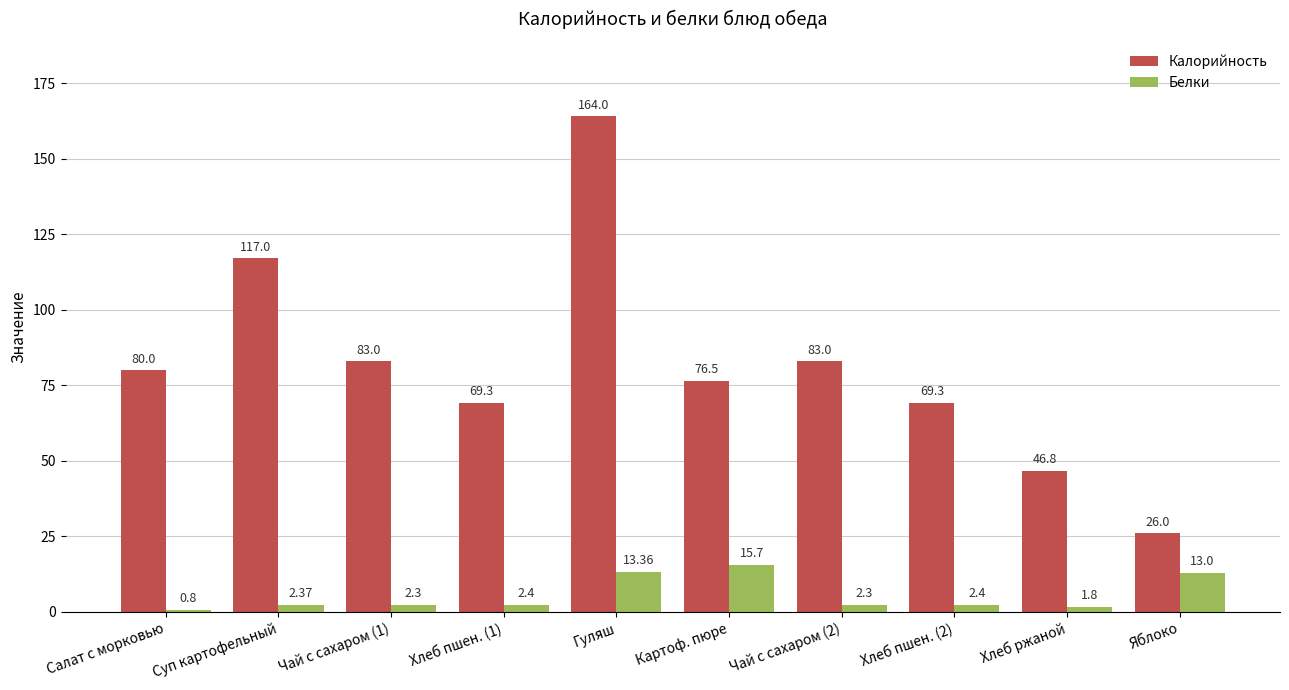

What is the highest value of the Белки series?

15.7